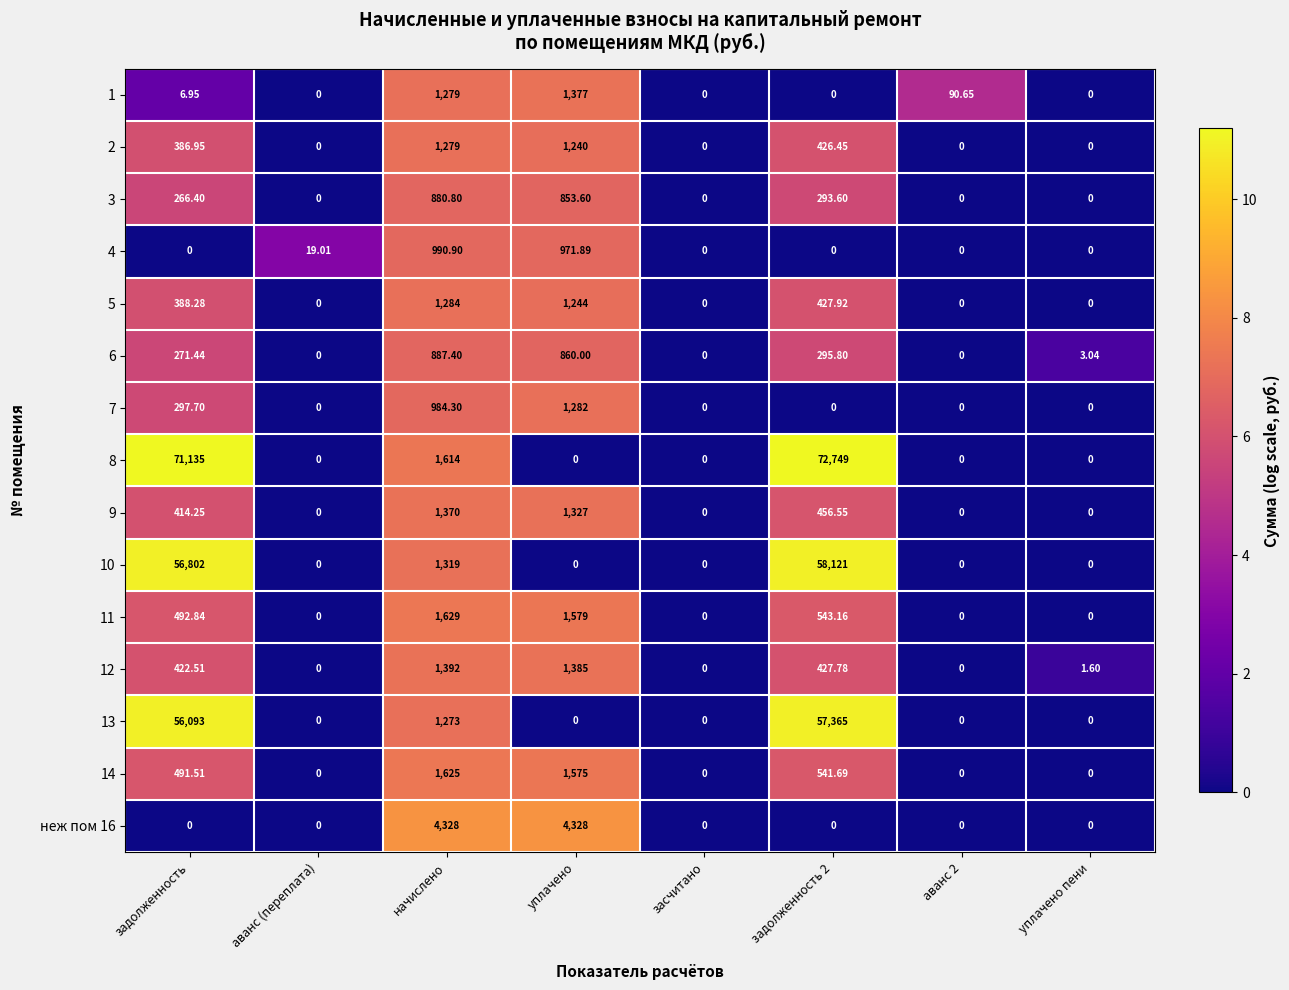

Is the value of 10 at аванс (переплата) greater than the value of 11 at задолженность?

No